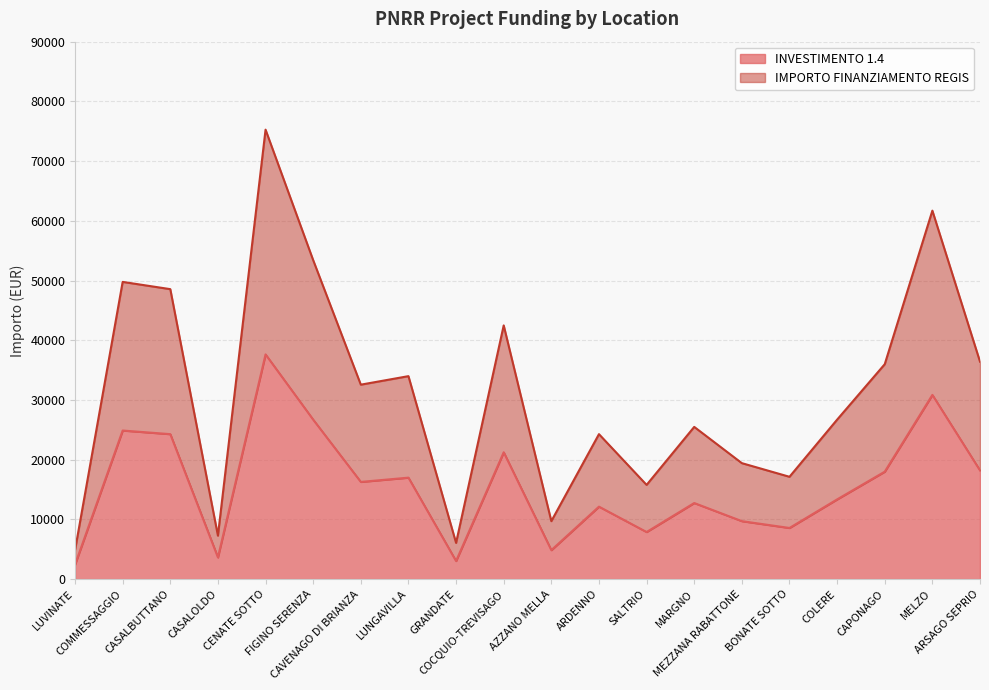

What is the maximum value shown in the chart?

75268